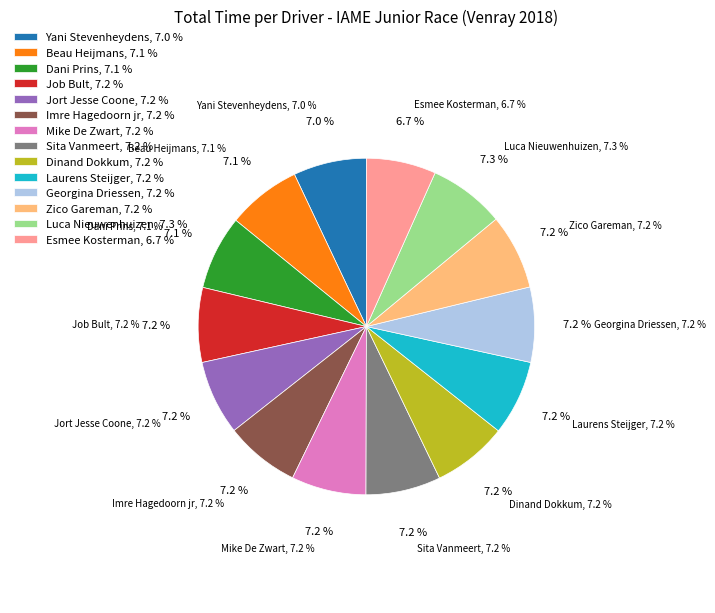

True or false: Mike De Zwart accounts for 7% of the total.

True